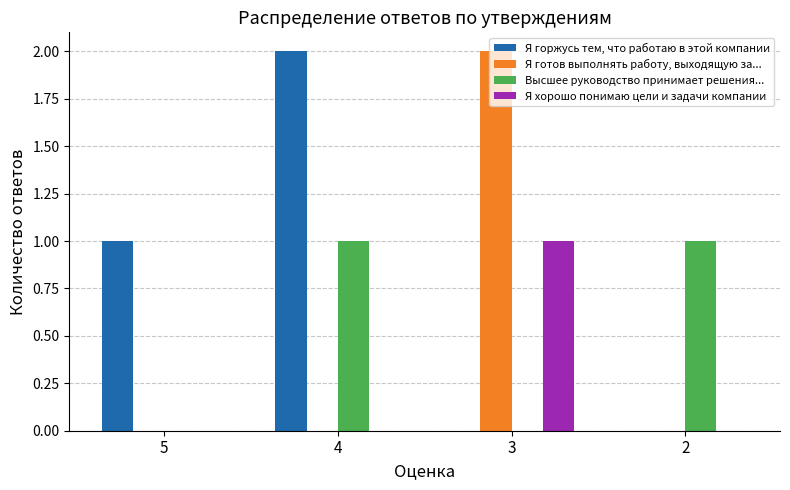

How many Я готов выполнять работу, выходящую за... values are between 0 and 2?

4